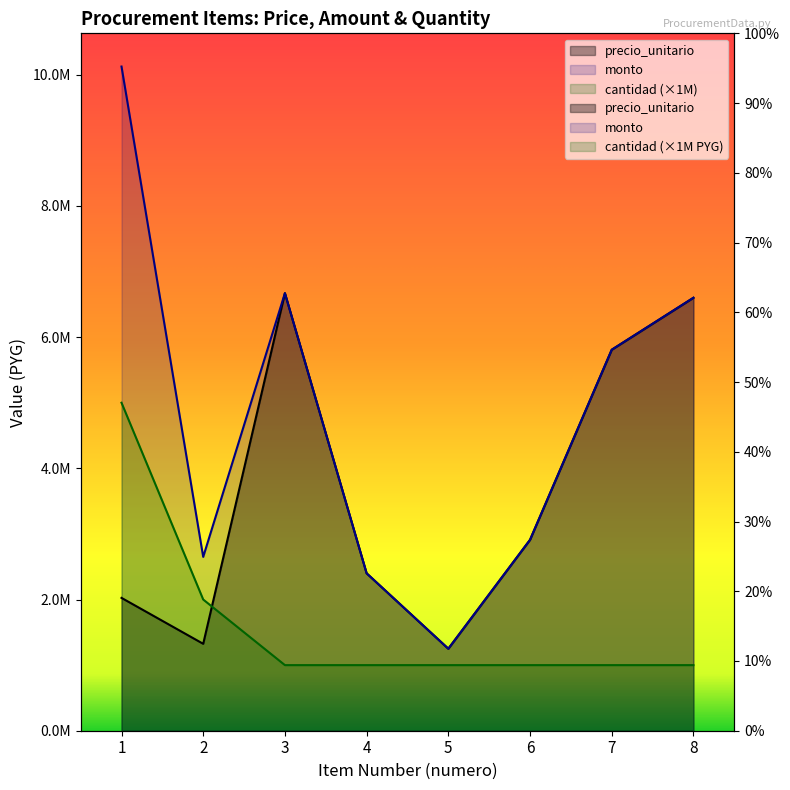

What is the sum of the cantidad values at 2 and 4?

3000000